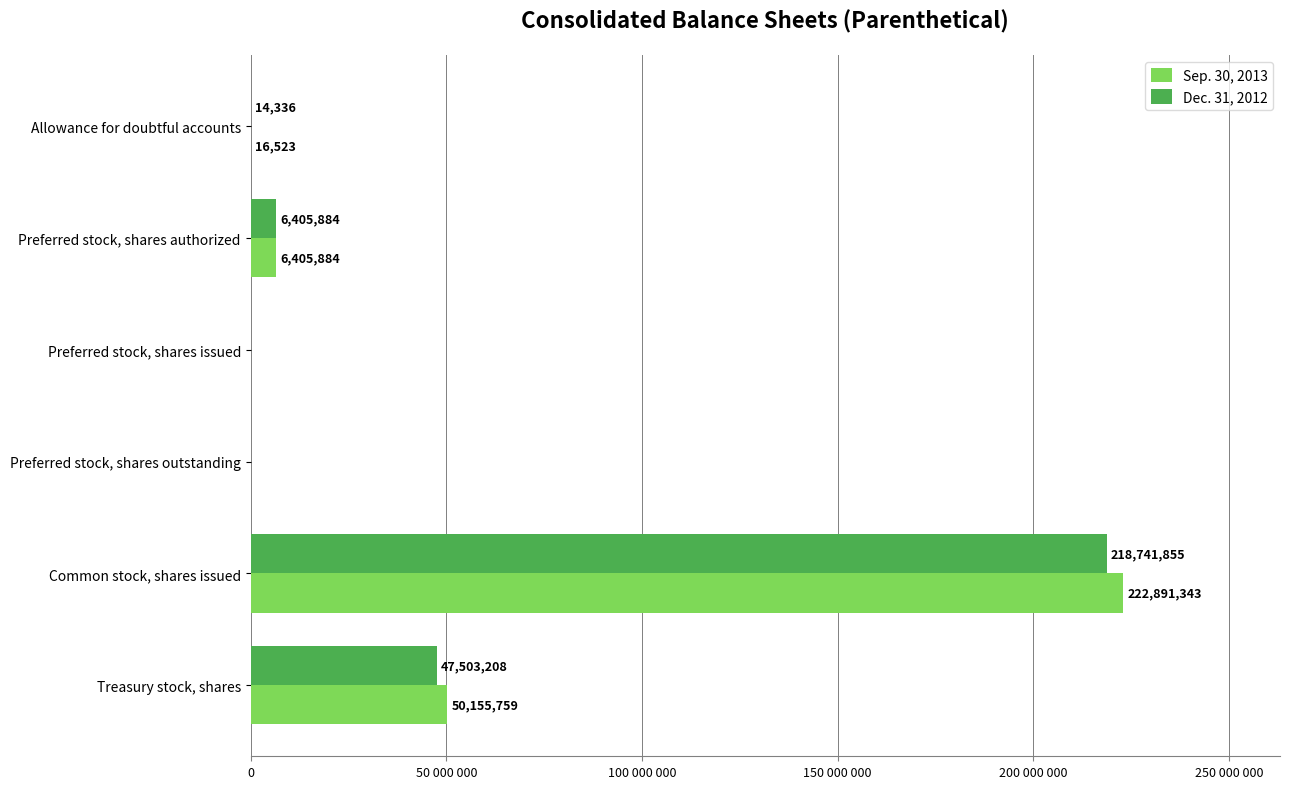

What are all the series names shown in the legend?

Sep. 30, 2013, Dec. 31, 2012